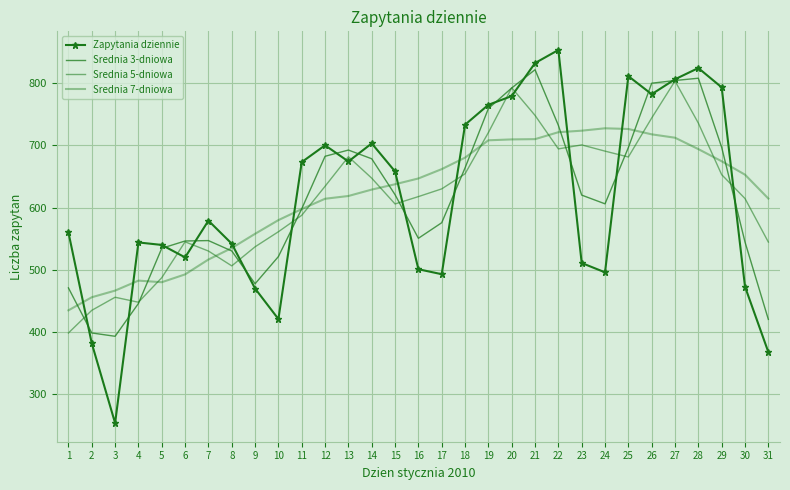

Reading right to left, extract all data points from this chart.

Zapytania dziennie: 31=368.0	30=473.0	29=793.0	28=824.0	27=806.0	26=782.0	25=811.0	24=496.0	23=511.0	22=853.0	21=832.0	20=779.0	19=765.0	18=733.0	17=493.0	16=501.0	15=658.0	14=703.0	13=674.0	12=700.0	11=673.0	10=421.0	9=470.0	8=542.0	7=579.0	6=520.0	5=540.0	4=544.0	3=254.0	2=382.0	1=560.0
Srednia 3-dniowa: 31=420.5	30=544.7	29=696.7	28=807.7	27=804.0	26=799.7	25=696.3	24=606.0	23=620.0	22=732.0	21=821.3	20=792.0	19=759.0	18=663.7	17=575.7	16=550.7	15=620.7	14=678.3	13=692.3	12=682.3	11=598.0	10=521.3	9=477.7	8=530.3	7=547.0	6=546.3	5=534.7	4=446.0	3=393.3	2=398.7	1=471.0
Srednia 5-dniowa: 31=544.7	30=614.5	29=652.8	28=735.6	27=803.2	26=743.8	25=681.2	24=690.6	23=700.6	22=694.2	21=748.0	20=792.4	19=720.4	18=654.2	17=630.0	16=617.6	15=605.8	14=647.2	13=681.6	12=634.2	11=587.6	10=561.2	9=537.0	8=506.4	7=530.2	6=545.0	5=487.4	4=448.0	3=456.0	2=435.0	1=398.7
Srednia 7-dniowa: 31=614.5	30=652.8	29=674.3	28=693.9	27=712.1	26=717.6	25=726.1	24=727.3	23=723.4	22=721.0	21=709.9	20=709.4	19=708.0	18=680.1	17=661.7	16=646.7	15=637.4	14=628.9	13=618.6	12=614.1	11=597.6	10=579.9	9=557.9	8=535.0	7=516.6	6=492.7	5=480.1	4=482.7	3=466.7	2=456.0	1=435.0